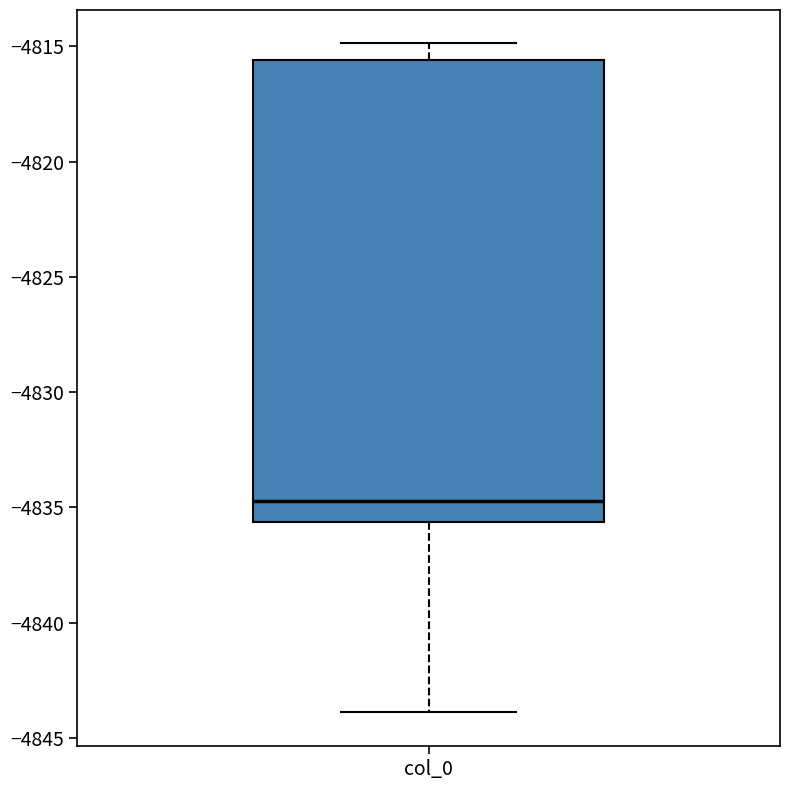

Where does the lower whisker of the box for col_0 end on the y-axis? The values are not printed on the chart, so give them approximately, as read against the axis.

-4844.0